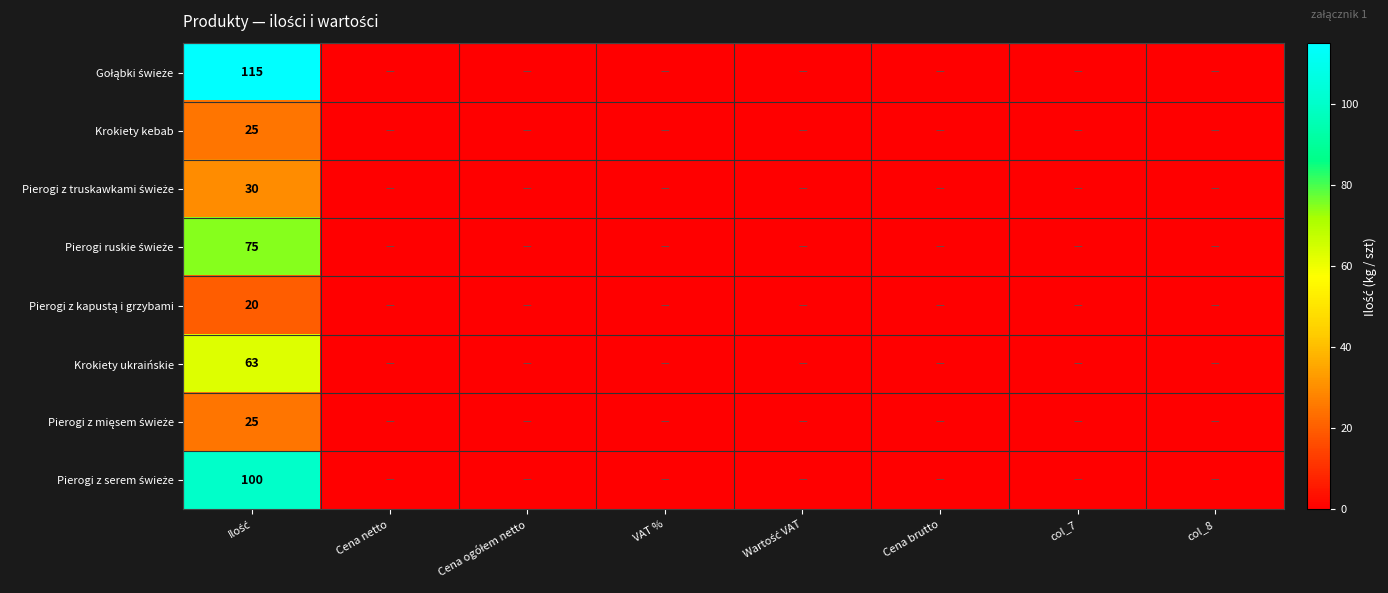

Where is Pierogi z serem świeże nearest to the value 50?

Ilość